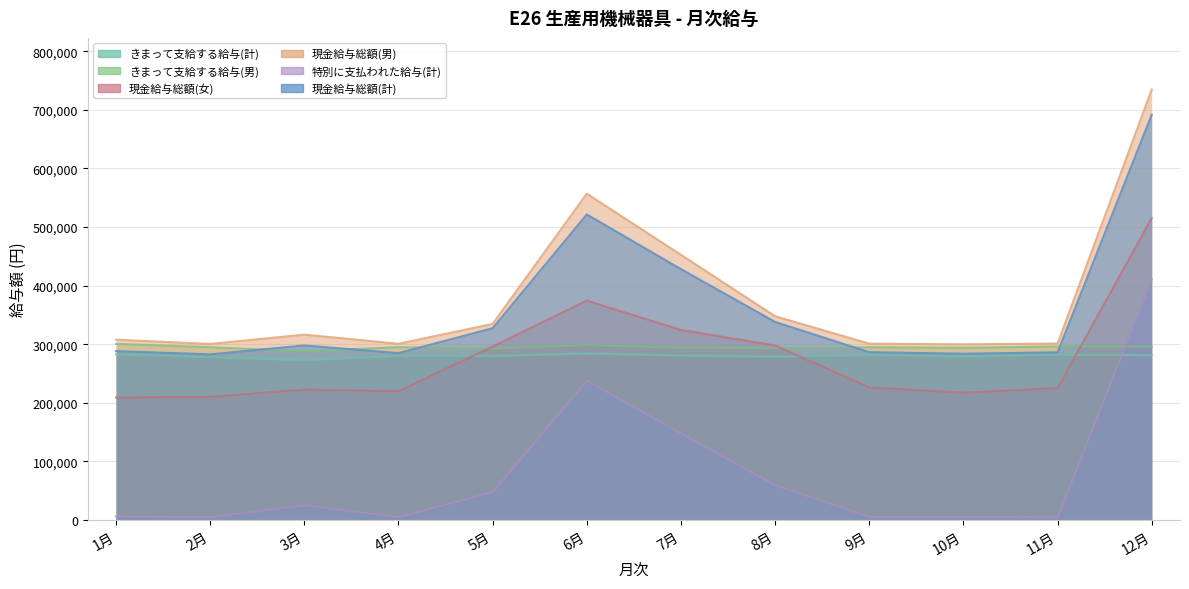

True or false: きまって支給する給与(計) has a value of 279828 at 5月.

True